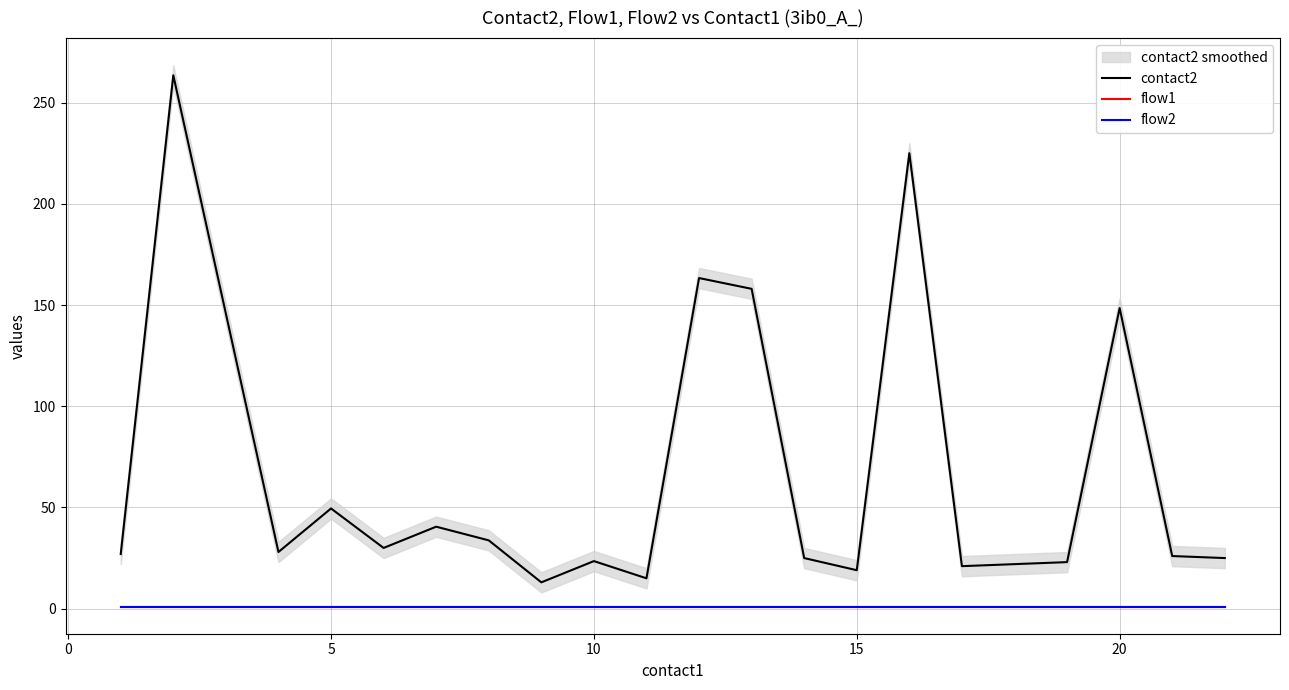

Is it true that contact2 equals 68.9 at 11?

False